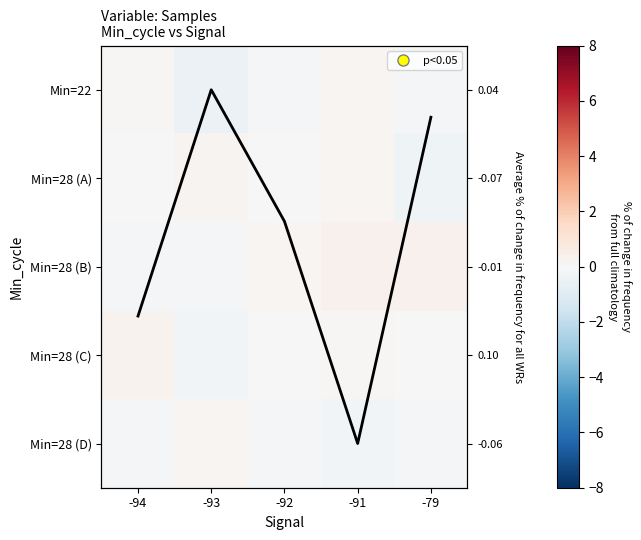

How many data points in Min=28 (C) are less than 0?

2